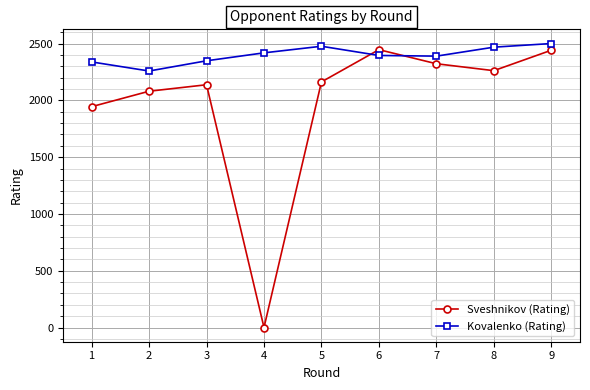

What is the lowest value of the Kovalenko (Rating) series?

2259